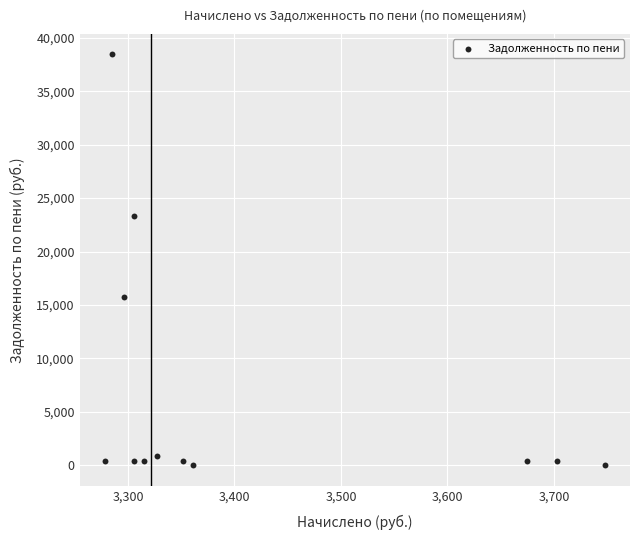

What Y value in the scatter plot is closest to 19223?

15739.0